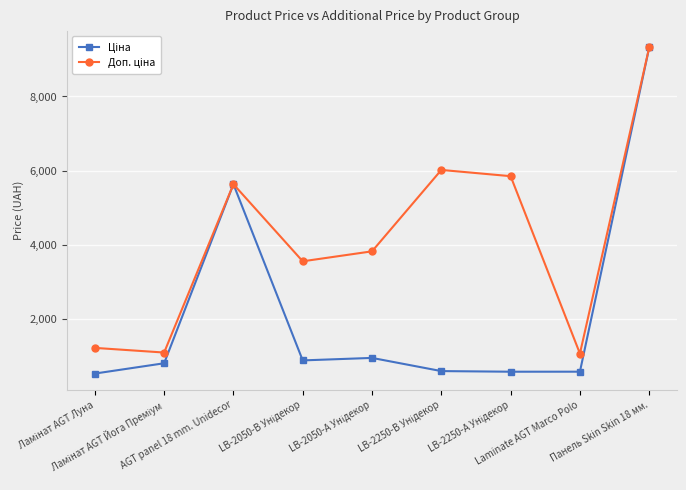

At how many categories does at least one series exceed 1745?

6